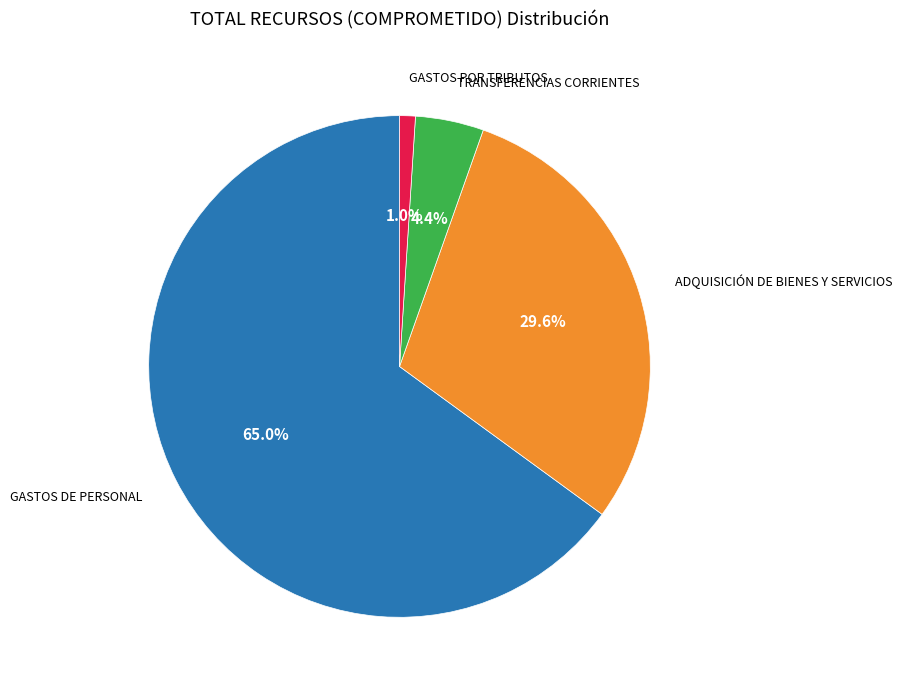

How many slices are in this pie chart?

4